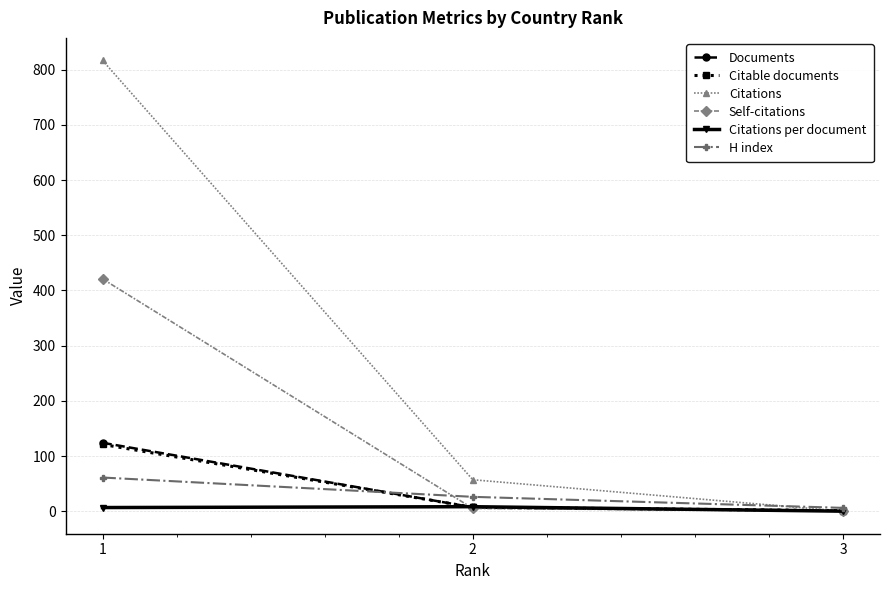

What is the maximum value for Self-citations?

421.0